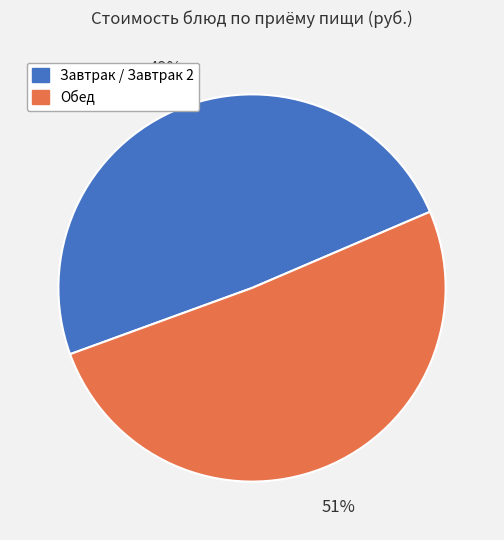

What is the ratio of the value at Завтрак / Завтрак 2 to the value at Обед?

1.0